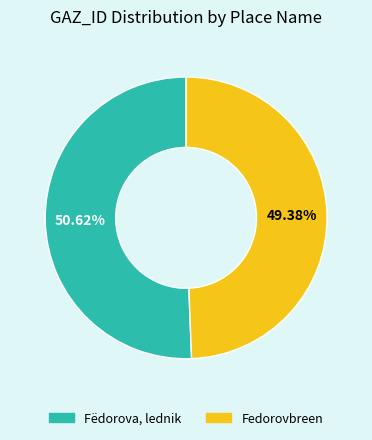

To the nearest percent, what percentage of the pie is Fëdorova, lednik?

51%